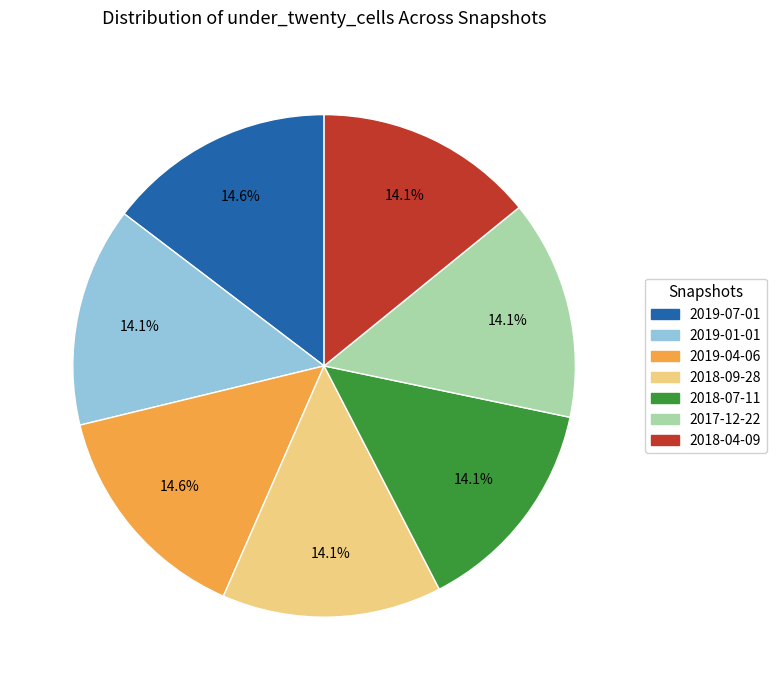

How much of the chart is everything except 2019-04-06?

85.4%